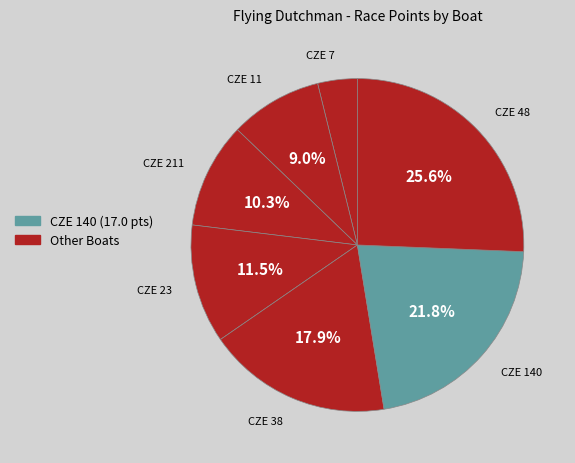

Count the number of slices in the pie.

7